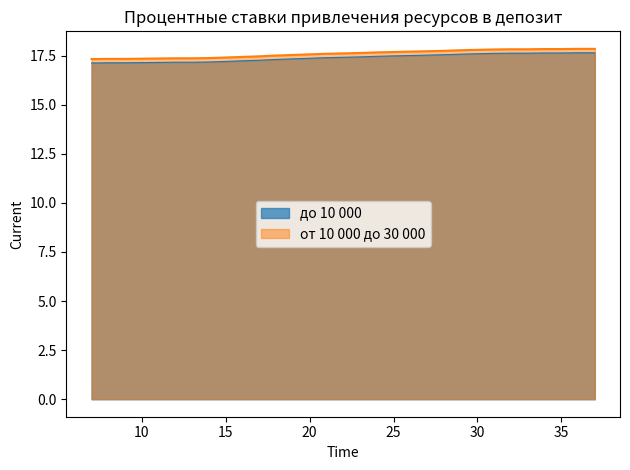

The до 10 000 series shows 17.6 at 29. True or false?

True